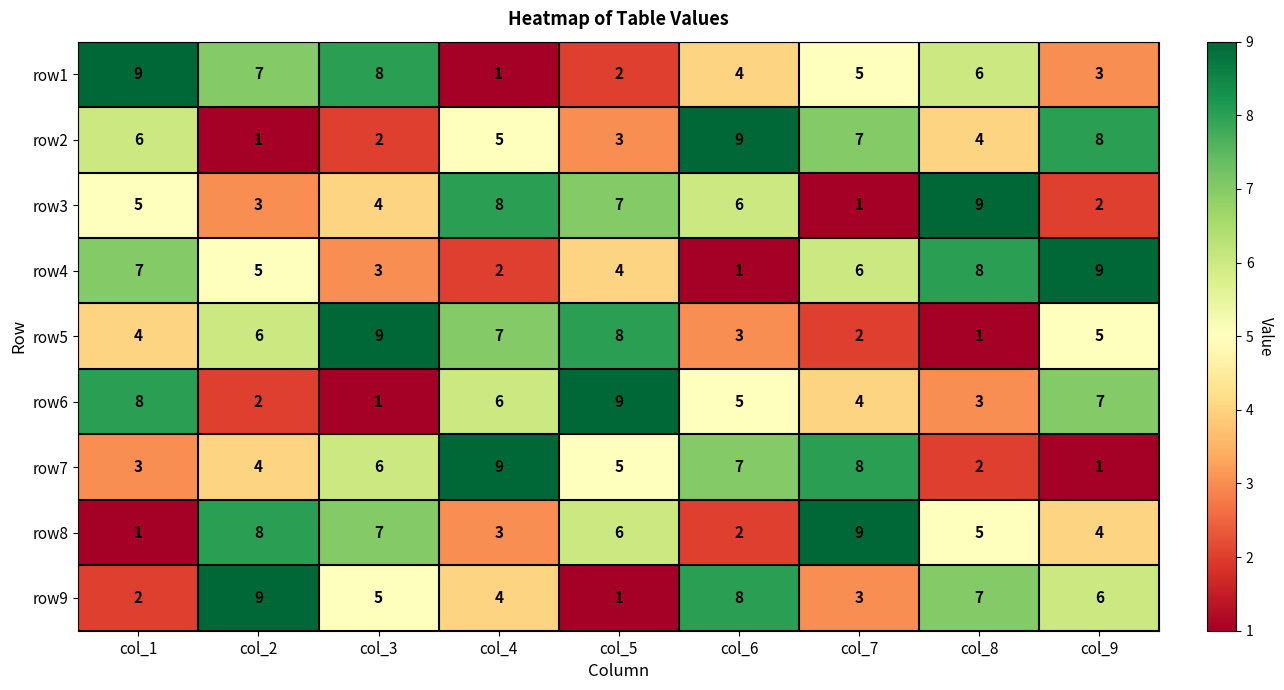

At how many categories does at least one series exceed 6?

9